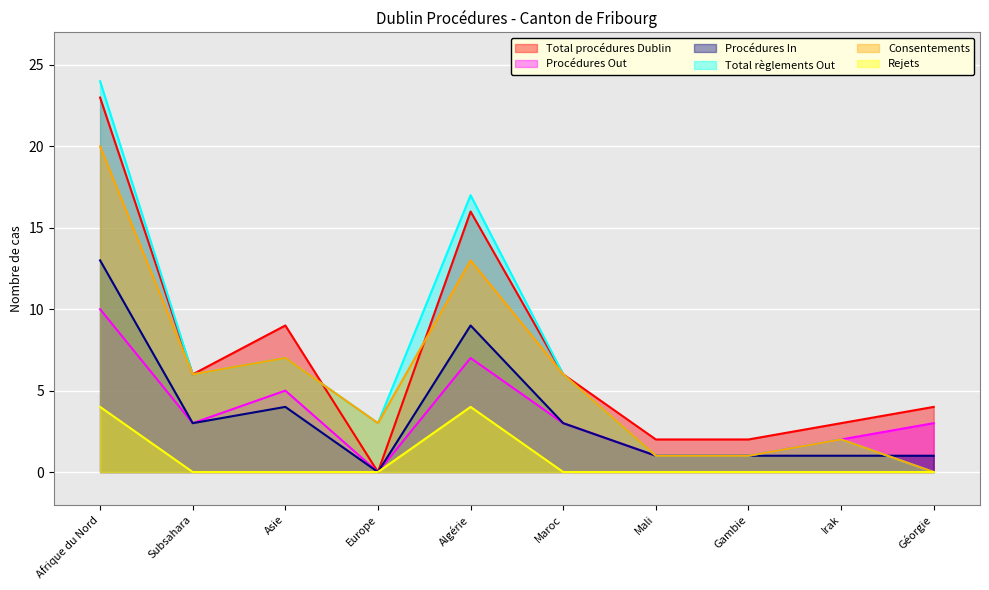

Which category has the highest value across all series?

Afrique du Nord